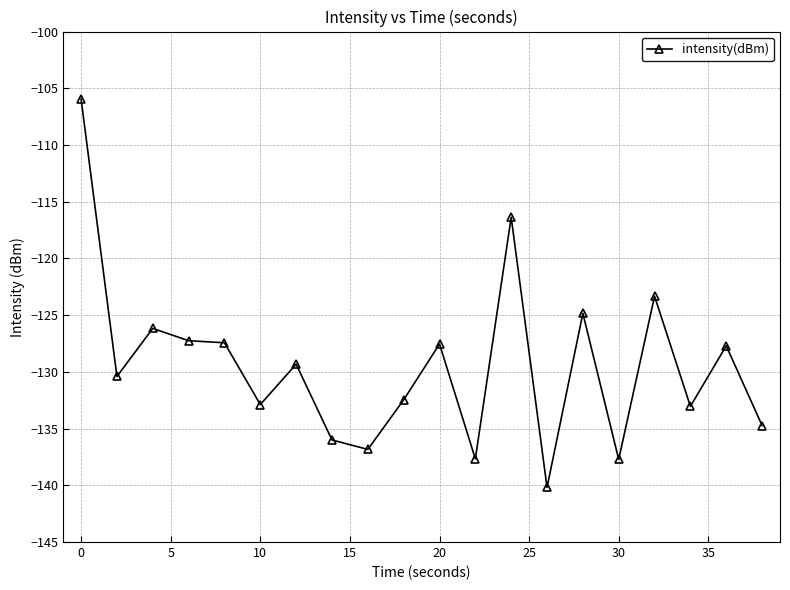

True or false: the data has more than 0 interior local peaks.

True